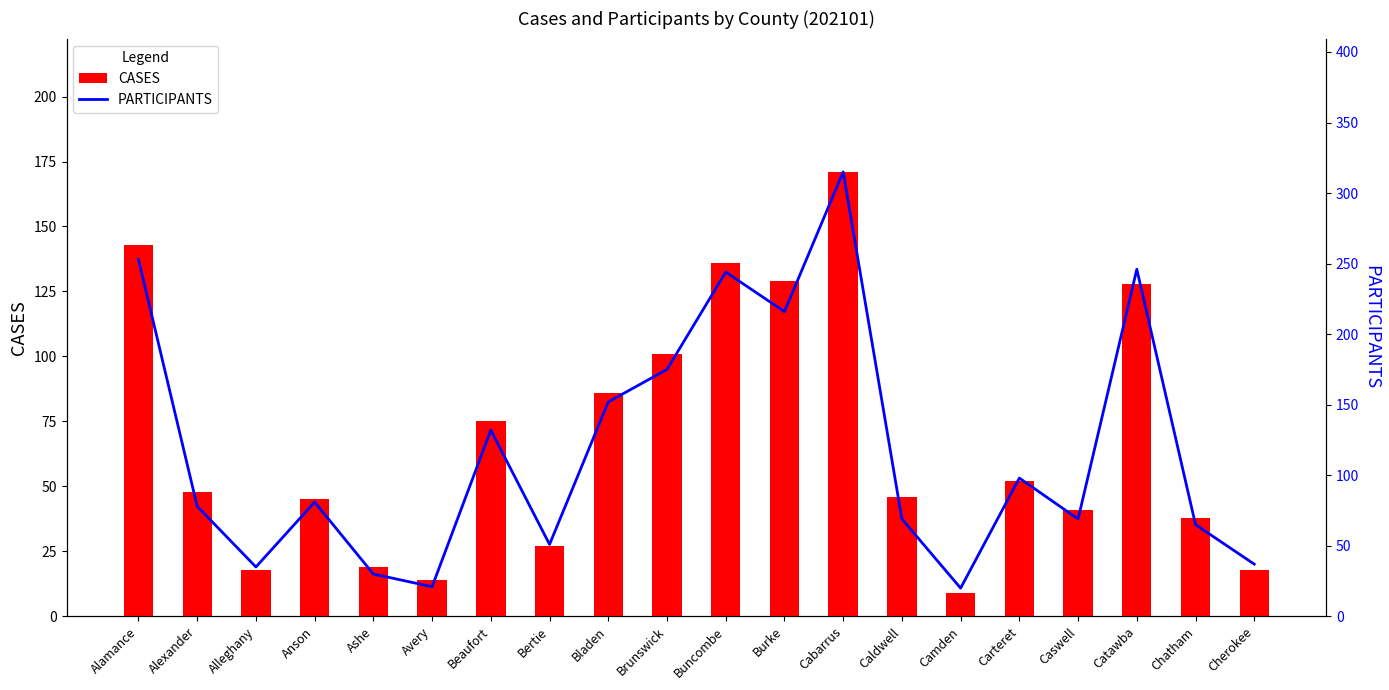

What is the sum of the PARTICIPANTS values at Caldwell and Cherokee?

106